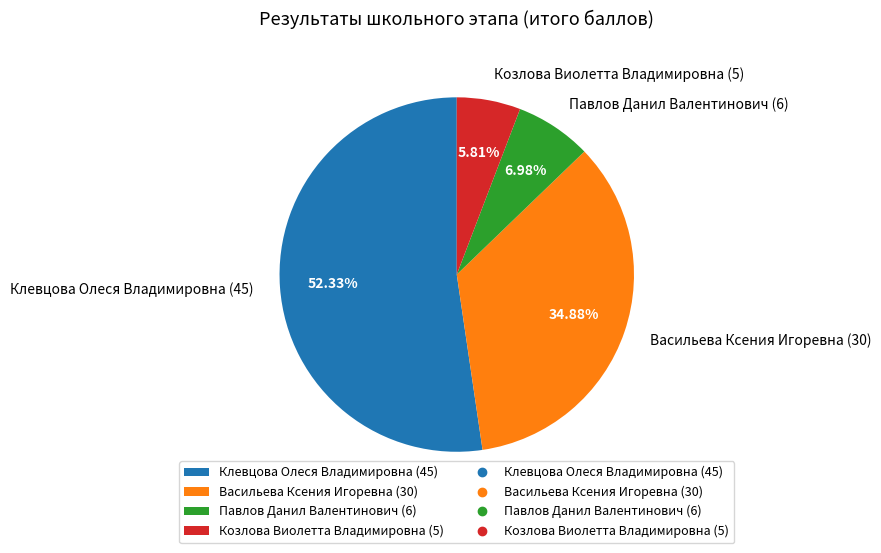

To the nearest percent, what percentage of the pie is Козлова Виолетта Владимировна (5)?

6%